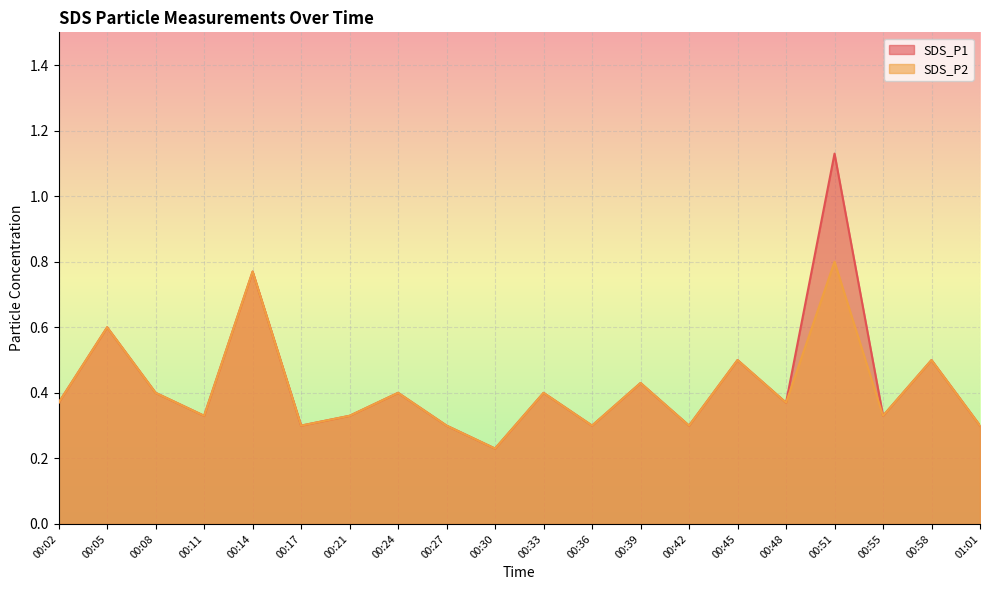

What are all the series names shown in the legend?

SDS_P1, SDS_P2